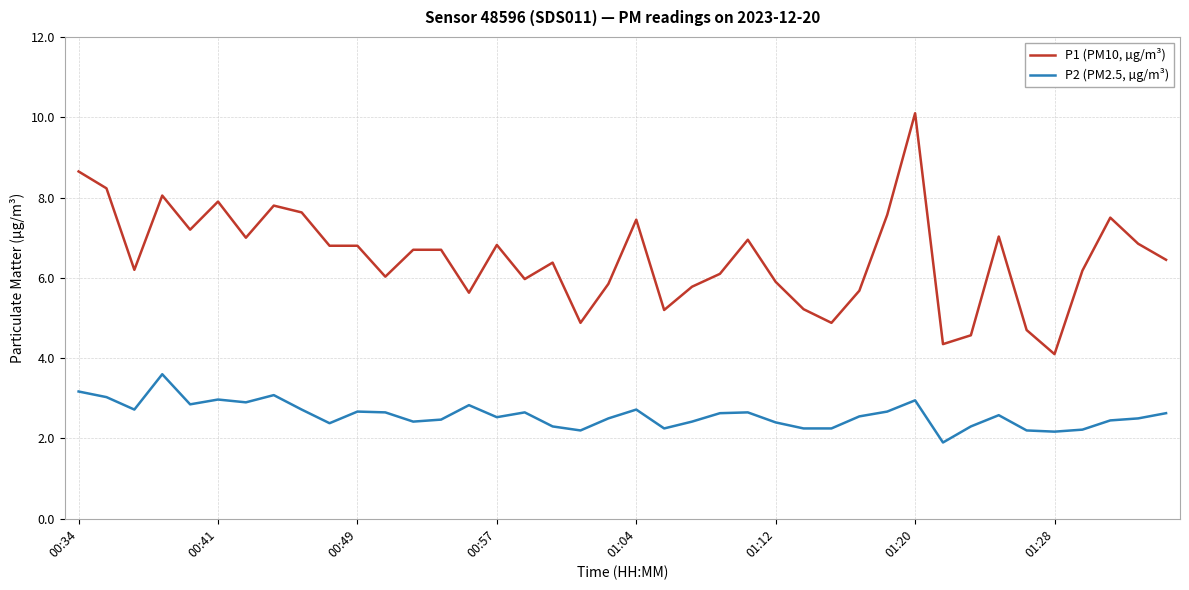

True or false: P1 (PM10, µg/m³) and P2 (PM2.5, µg/m³) intersect in this chart.

False